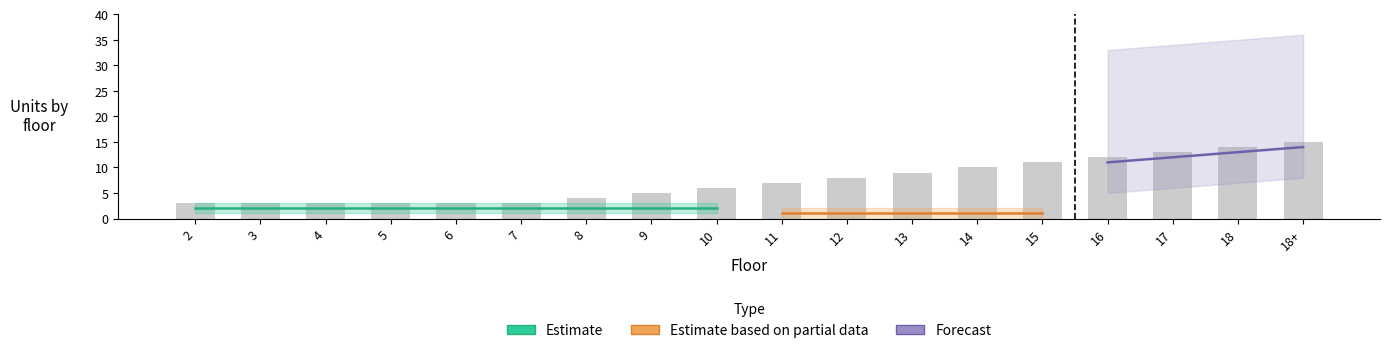

Which series has the largest range (max minus min)?

Forecast